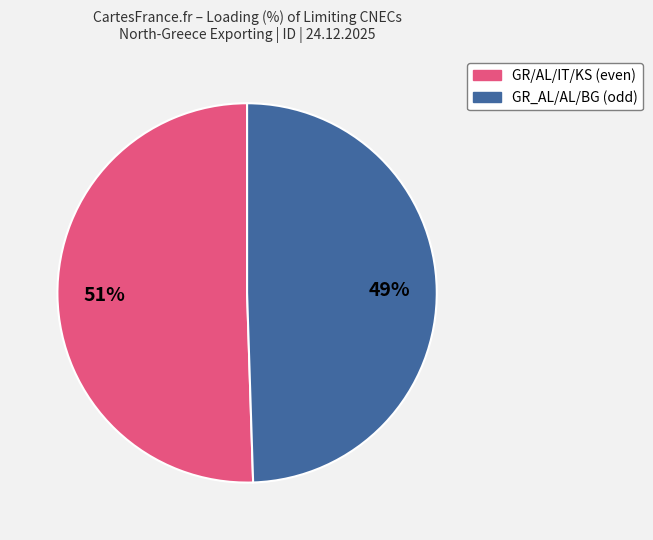

Is there a majority slice in this chart?

Yes